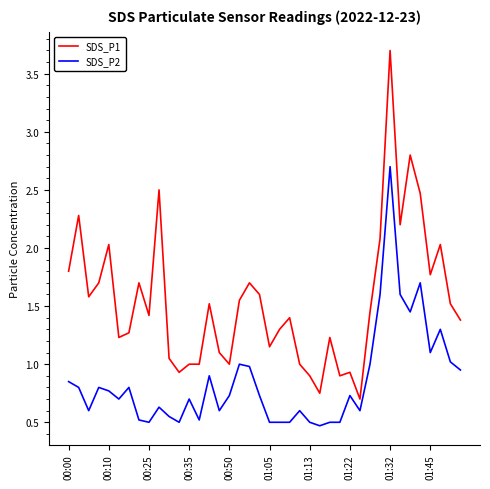

What is the minimum value shown in the chart?

0.5